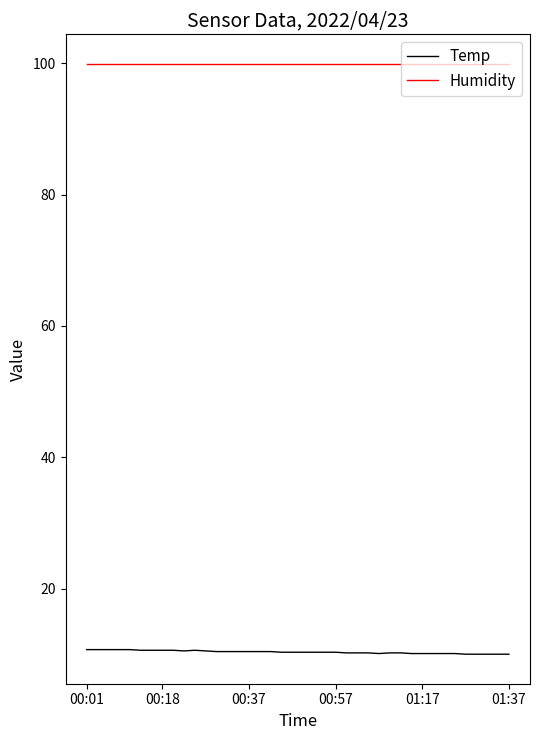

What is the minimum value shown in the chart?

10.0